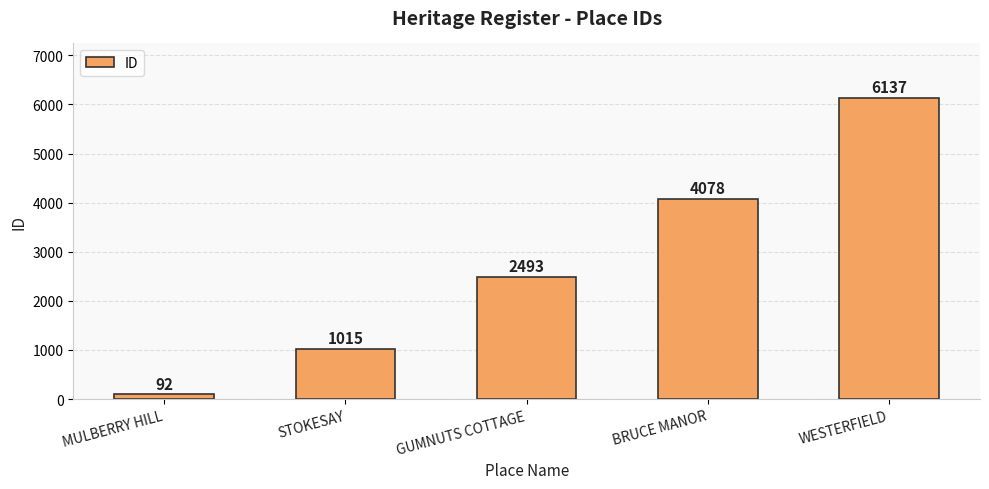

What is the label of the 4th bar from the right?

STOKESAY